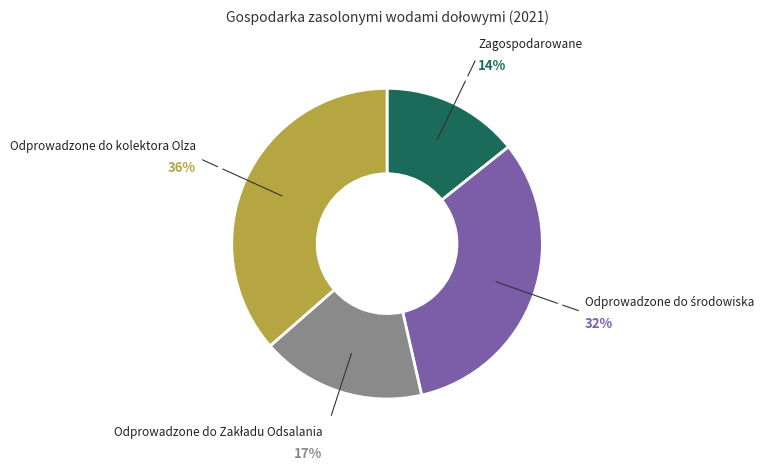

To the nearest percent, what percentage of the pie is Odprowadzone do kolektora Olza?

36%